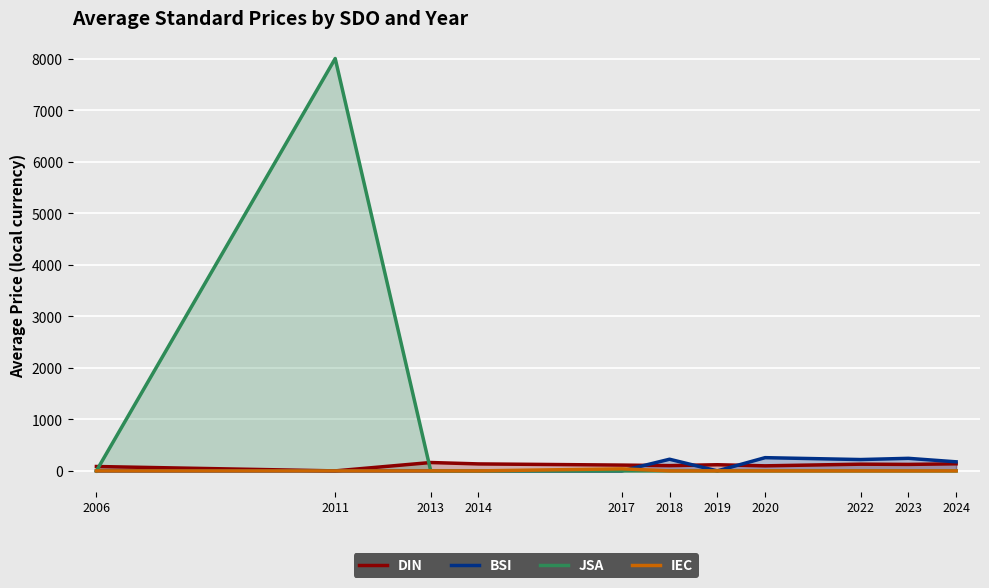

Between 2014 and 2019, which is larger?

2014